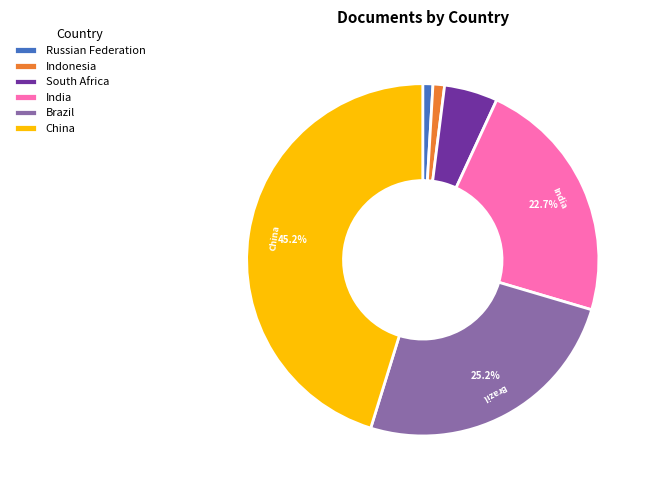

To the nearest percent, what percentage of the pie is Russian Federation?

1%